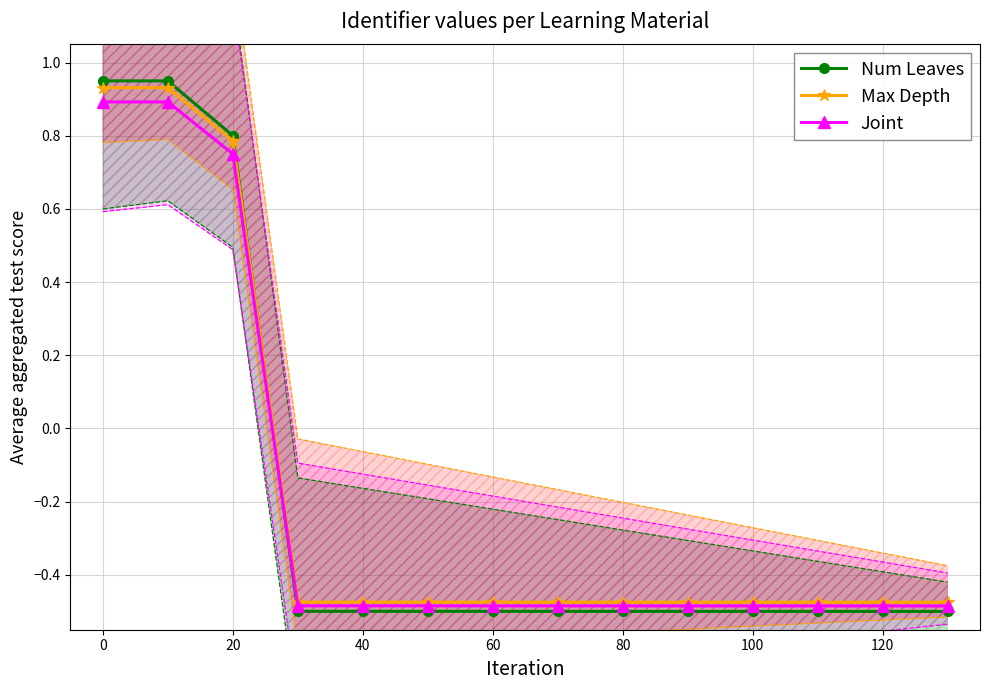

What is the difference between the second highest and second lowest values in the Joint series?

1.4